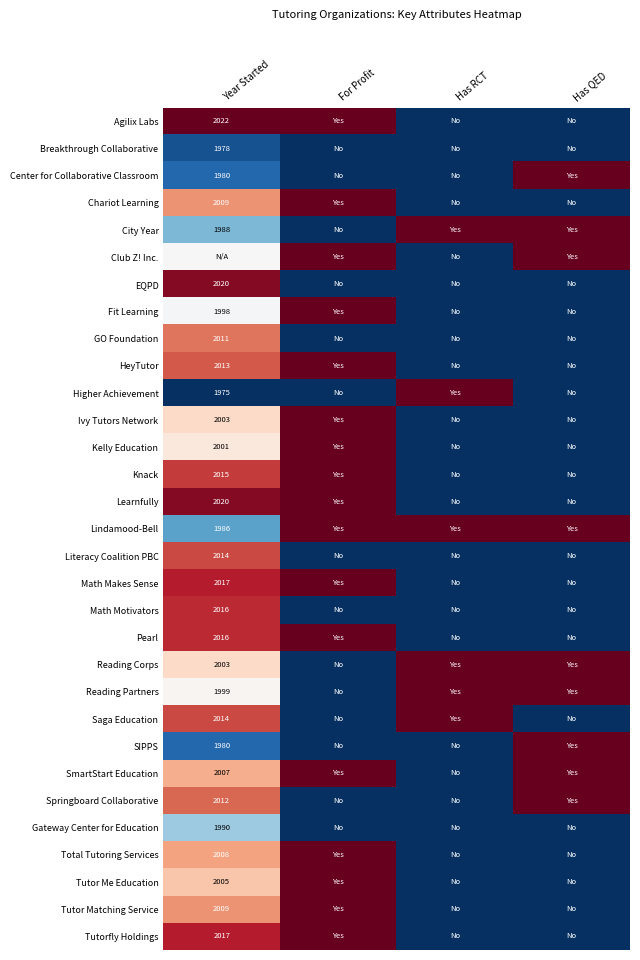

The value of City Year at Year Started is 3037.7. True or false?

False